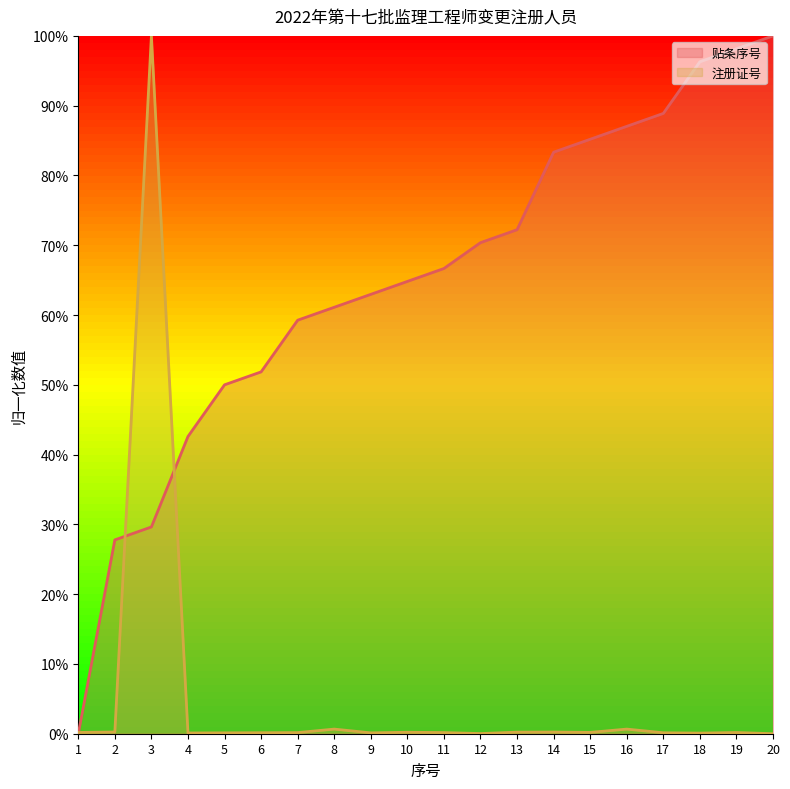

List the labels in order of 注册证号 value, smallest first.

20, 12, 18, 4, 9, 5, 17, 6, 7, 11, 19, 1, 15, 10, 13, 14, 2, 16, 8, 3